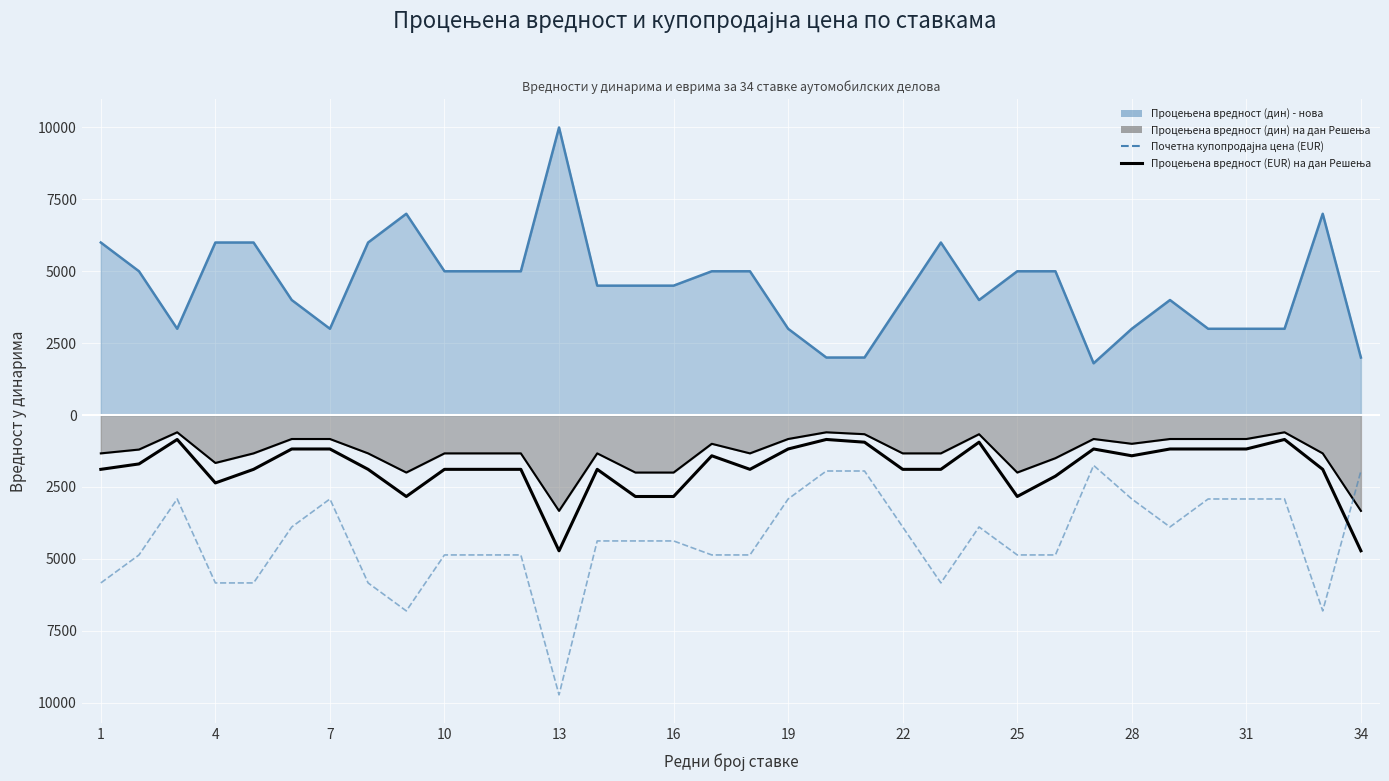

How many intersections are there between Процењена вредност (EUR) на дан Решења and Почетна купопродајна цена (EUR)?

1